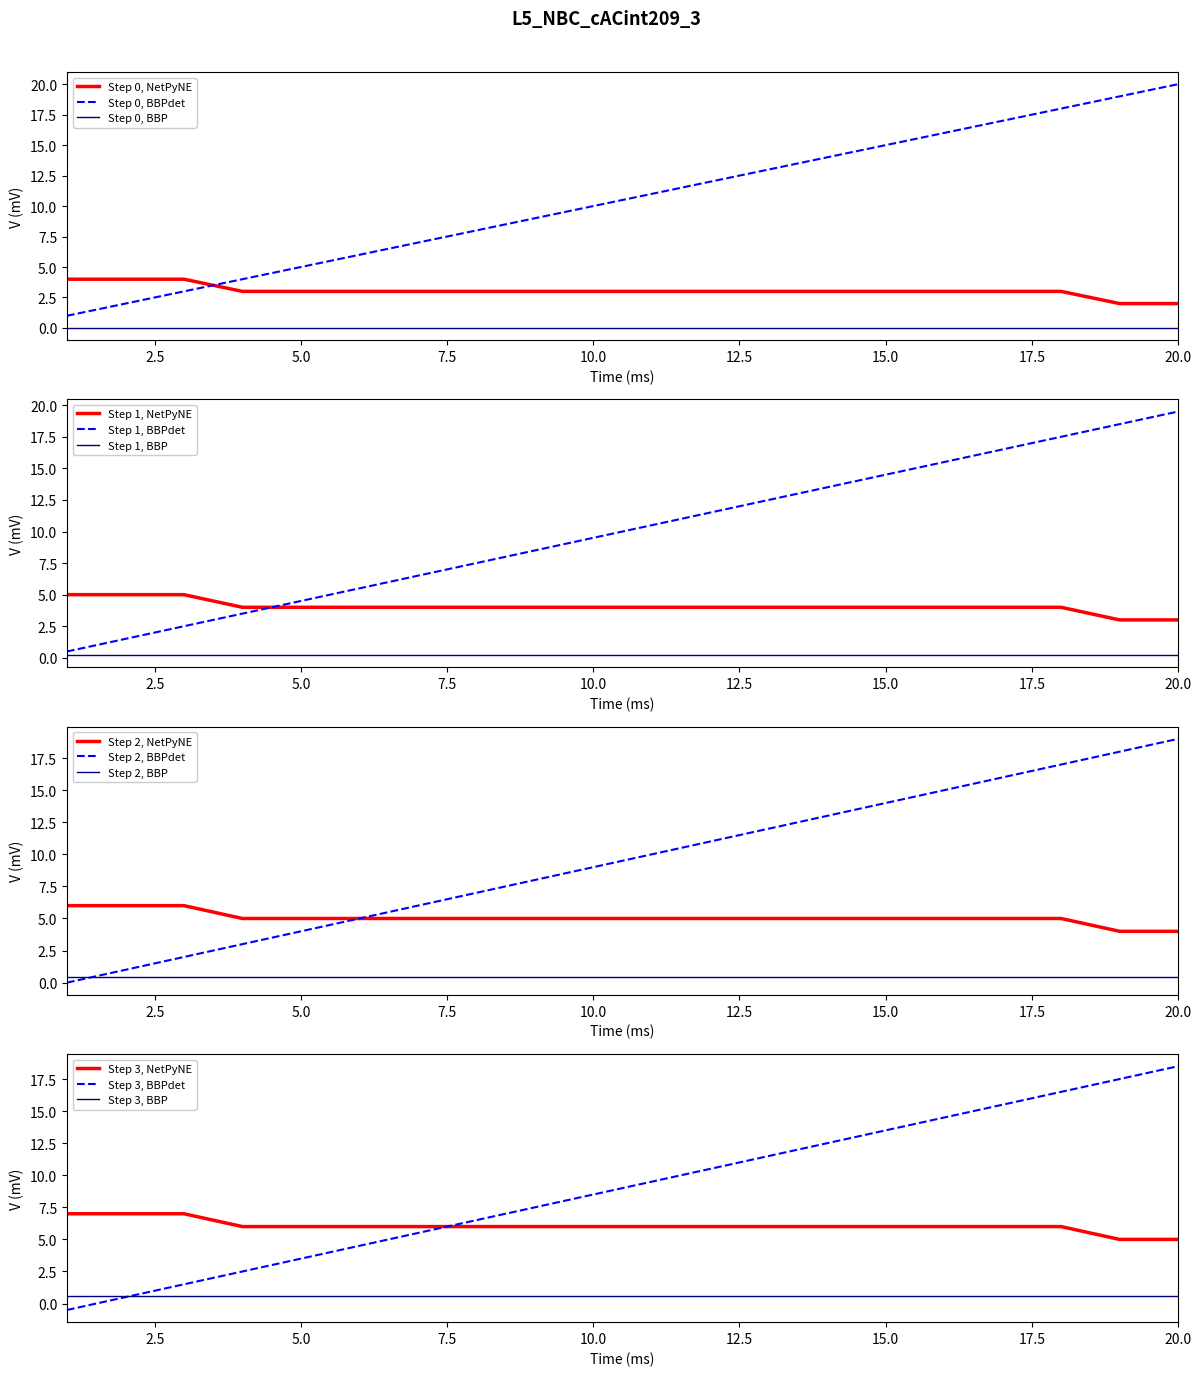

After their last crossing, which series has the higher values: Step 0, BBPdet or Step 0, NetPyNE?

Step 0, BBPdet